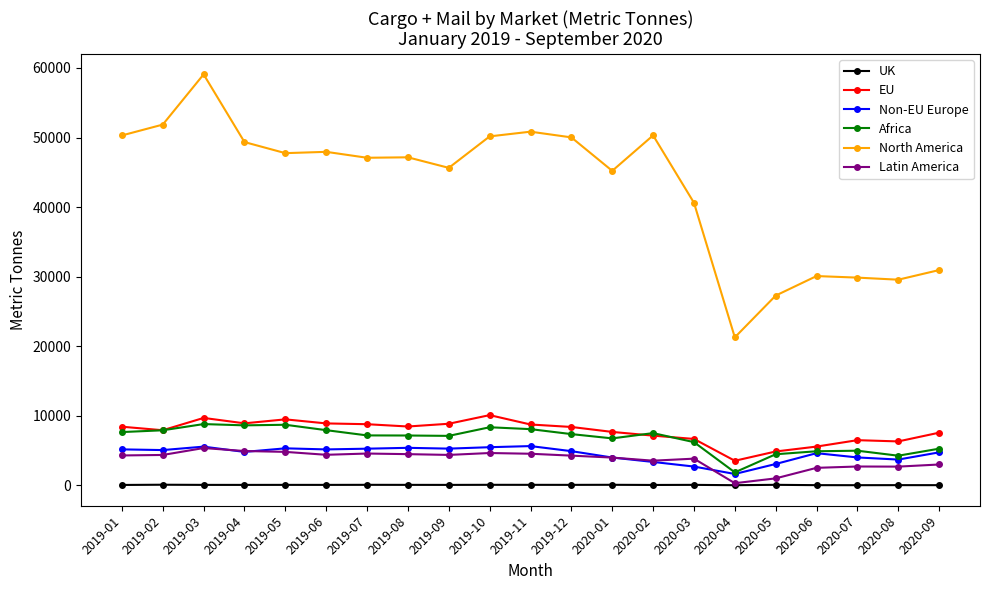

True or false: Africa and North America cross at least once.

False